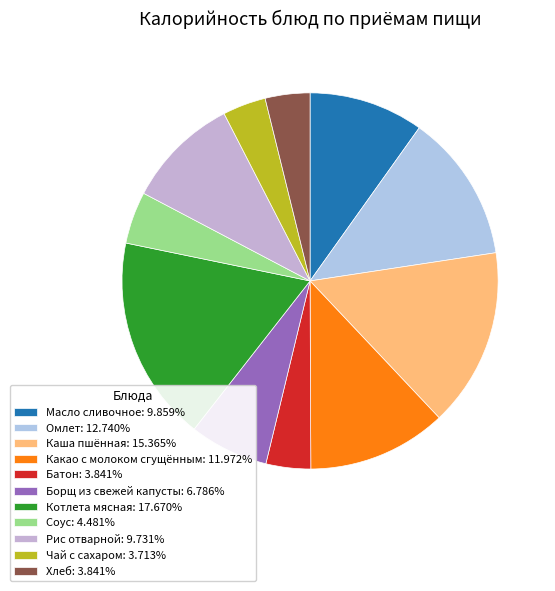

How many slices are in this pie chart?

11